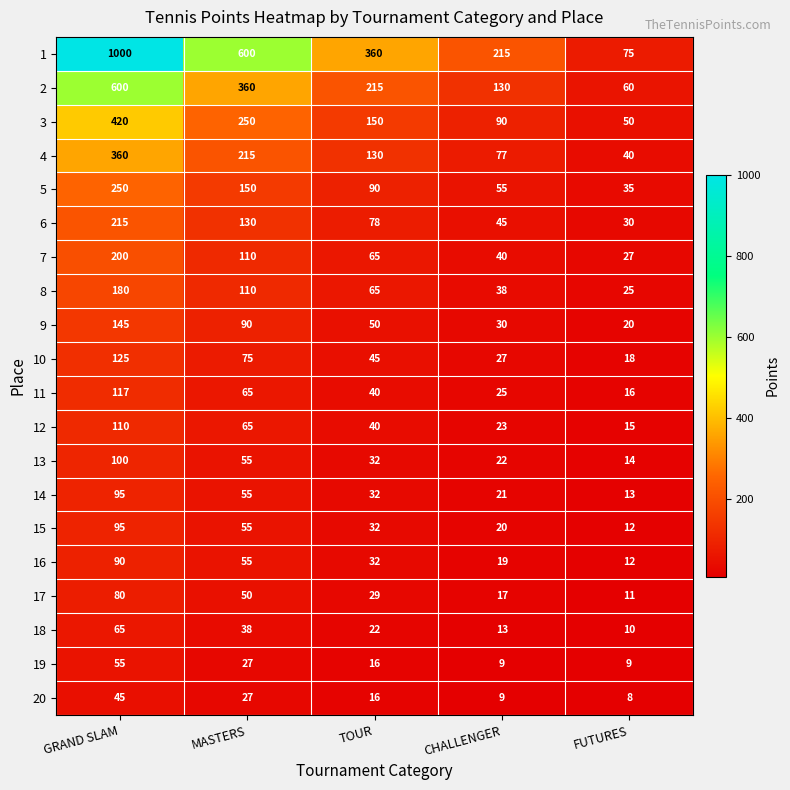

Which series changed the most between GRAND SLAM and TOUR?

1